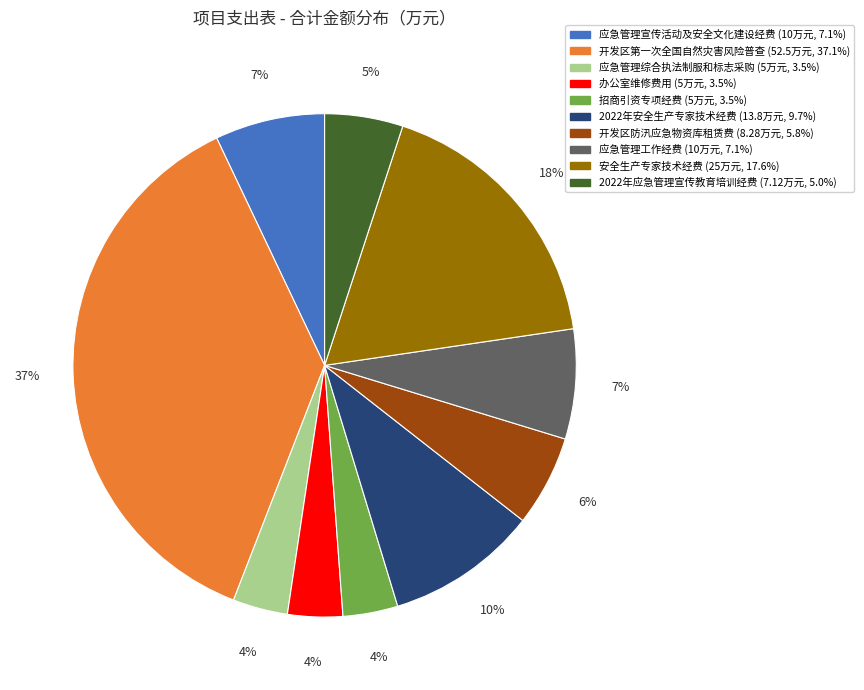

Does 开发区防汛应急物资库租赁费 account for over 50% of the chart?

No